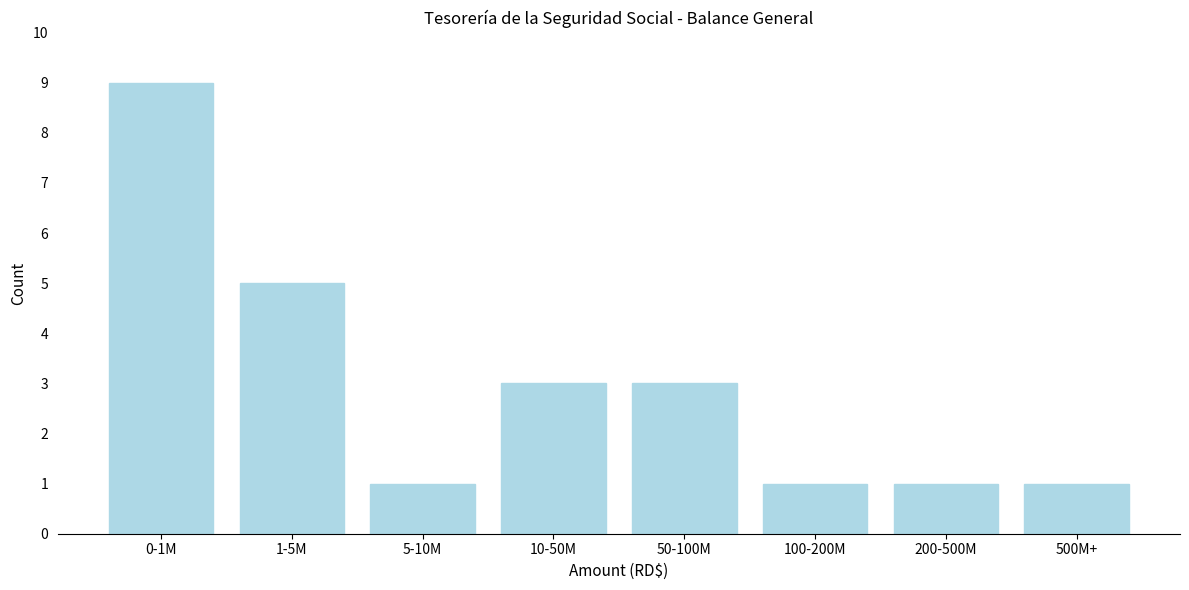

Reading left to right, transcribe all the data shown in this chart.

0-1M=9	1-5M=5	5-10M=1	10-50M=3	50-100M=3	100-200M=1	200-500M=1	500M+=1